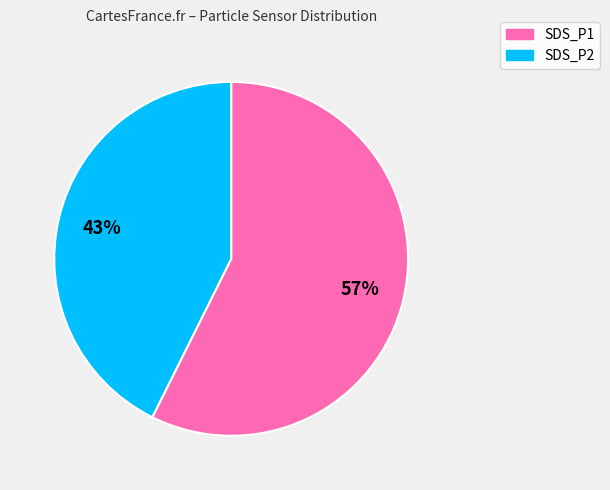

To the nearest percent, what percentage of the pie is SDS_P2?

43%